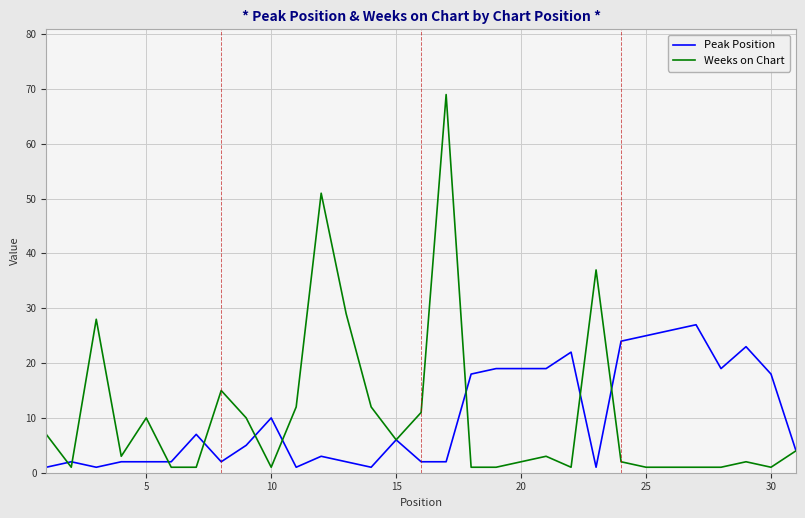

Which series has the largest range (max minus min)?

Weeks on Chart